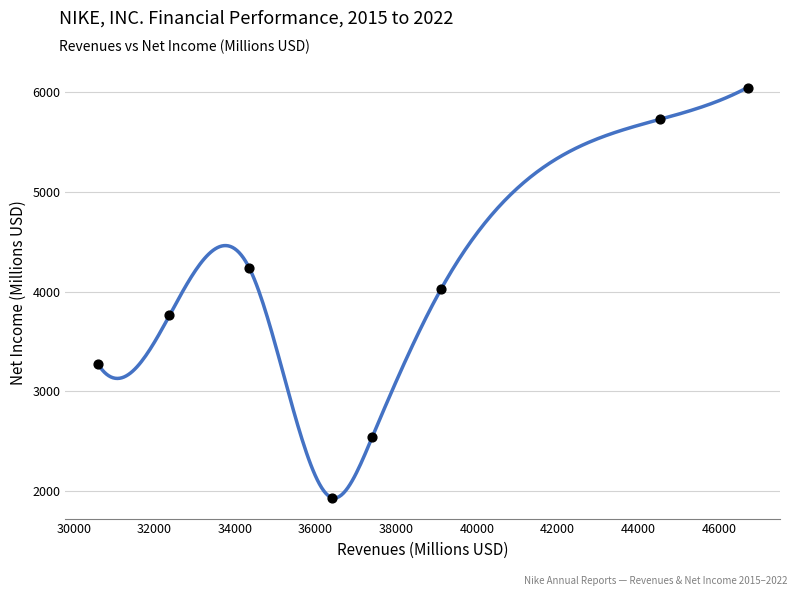

What is the average Y value?

3943